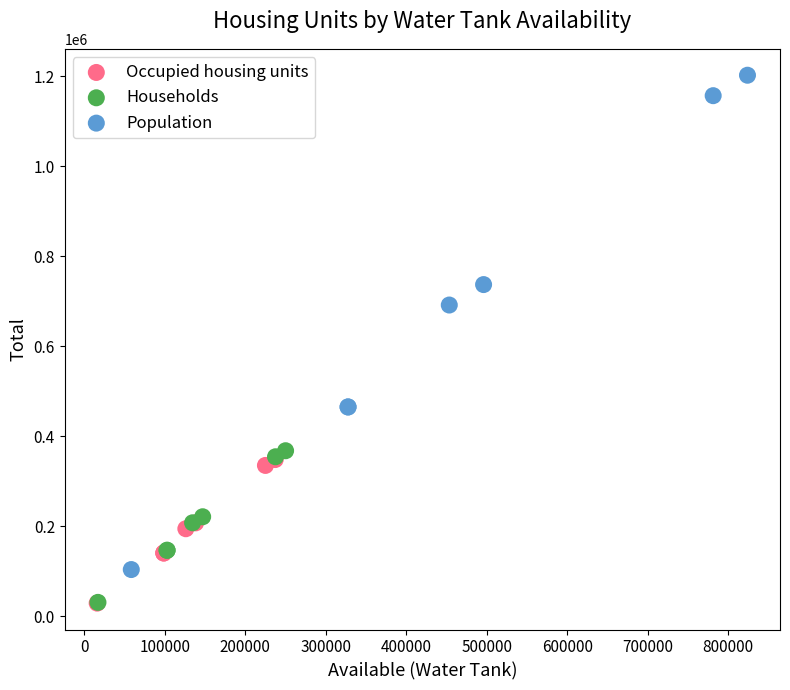

Which series reaches the maximum Y coordinate?

Population